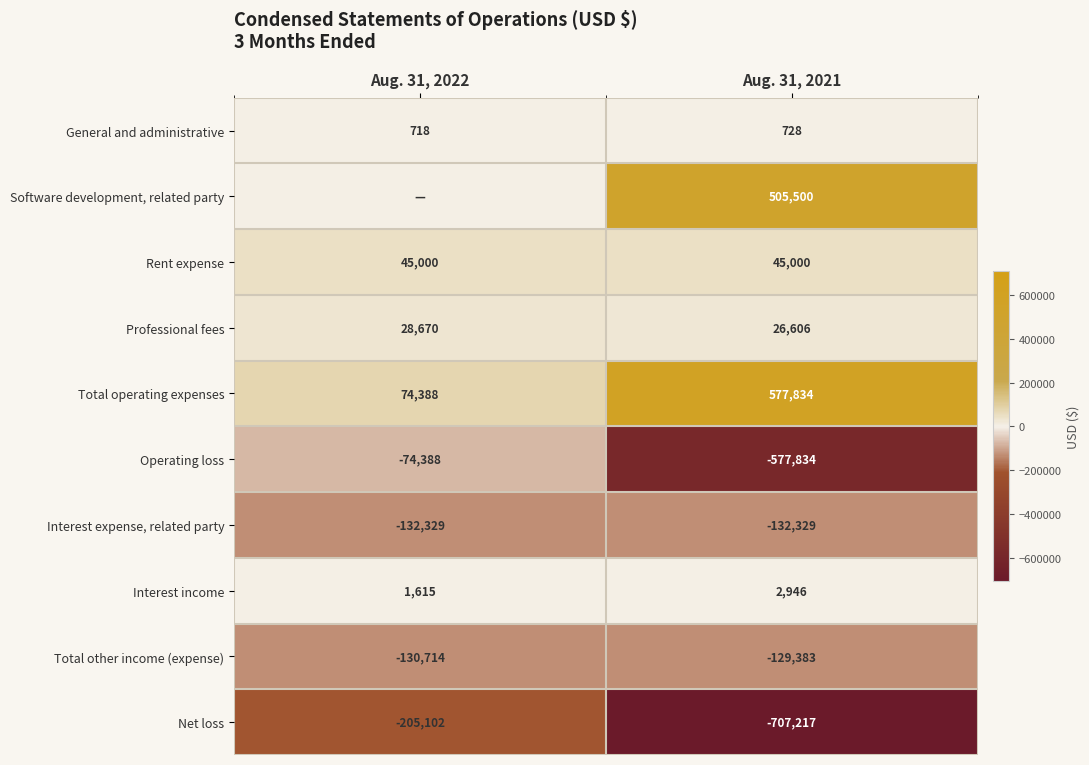

What is the difference between the Total operating expenses values at Aug. 31, 2022 and Aug. 31, 2021?

503446